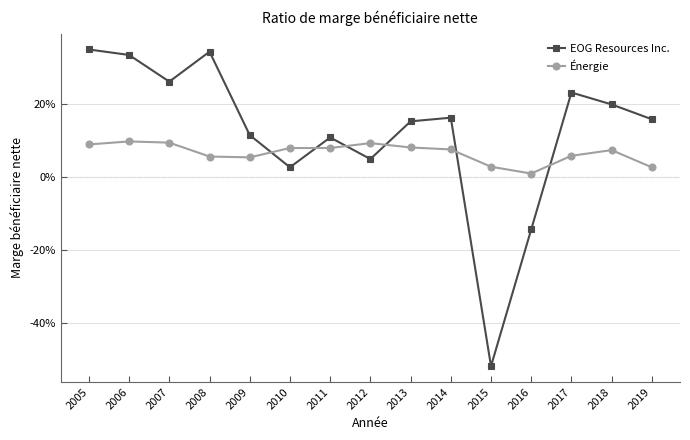

Rank the series by their average value, from highest to lowest.

EOG Resources Inc., Énergie